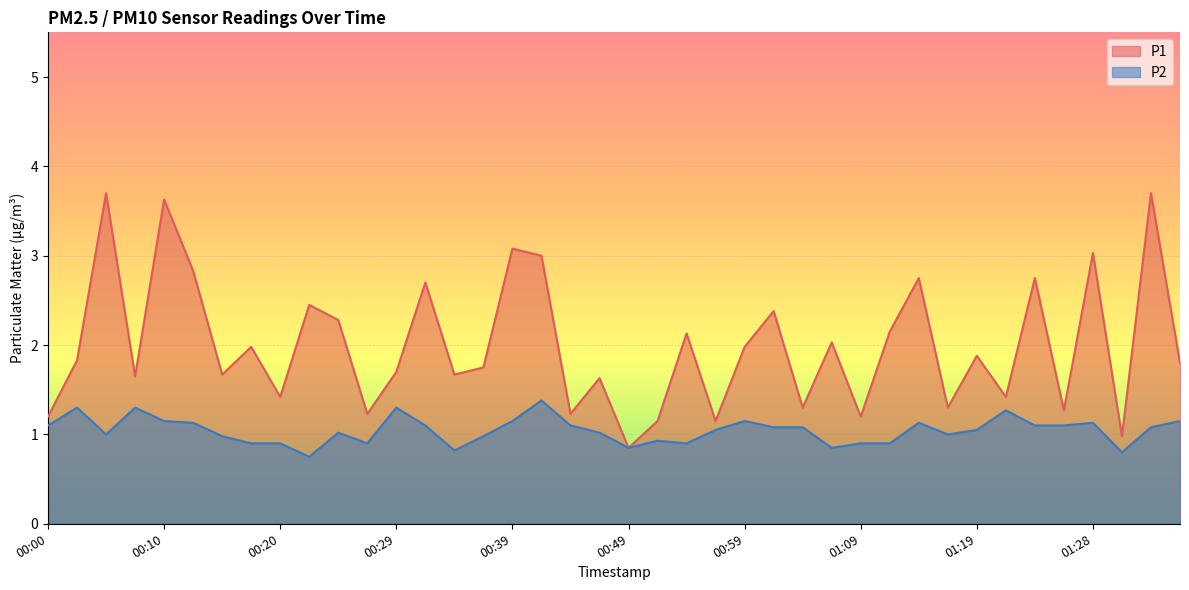

Between 00:10 and 01:06, which is larger?

00:10